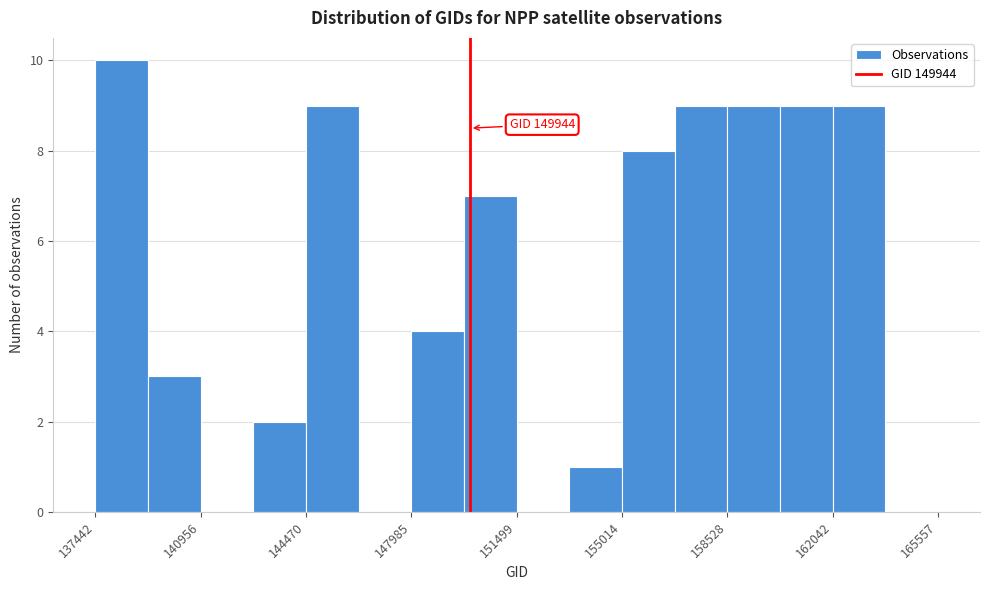

Read against the x-axis, roughly where is the centre of the tallest bar?

138500